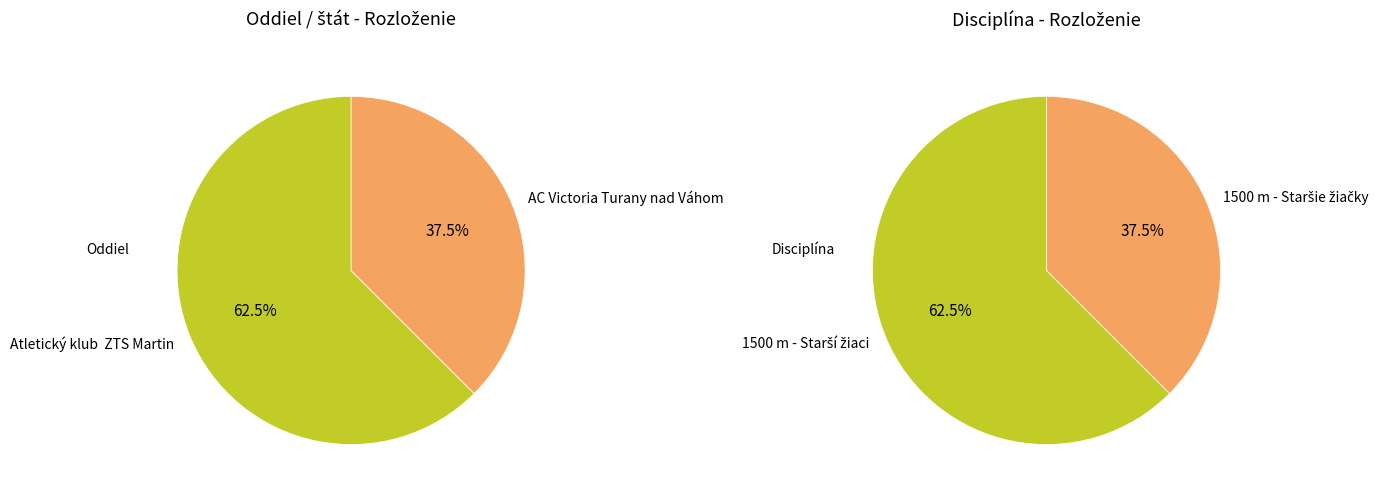

Which category has the biggest portion of the pie?

Atletický klub  ZTS Martin